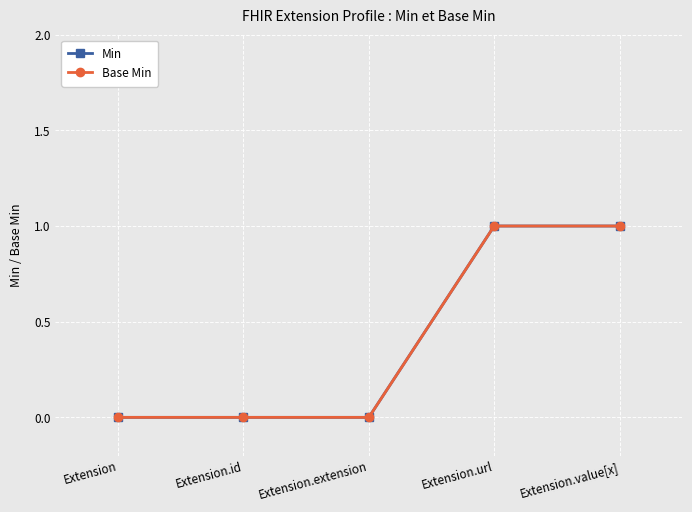

Does the chart have visible grid lines?

Yes